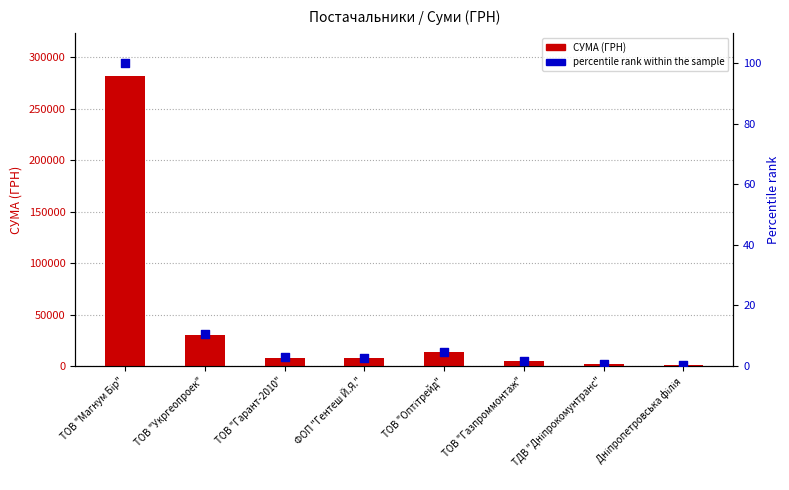

What are all the series names shown in the legend?

СУМА (ГРН), percentile rank within the sample